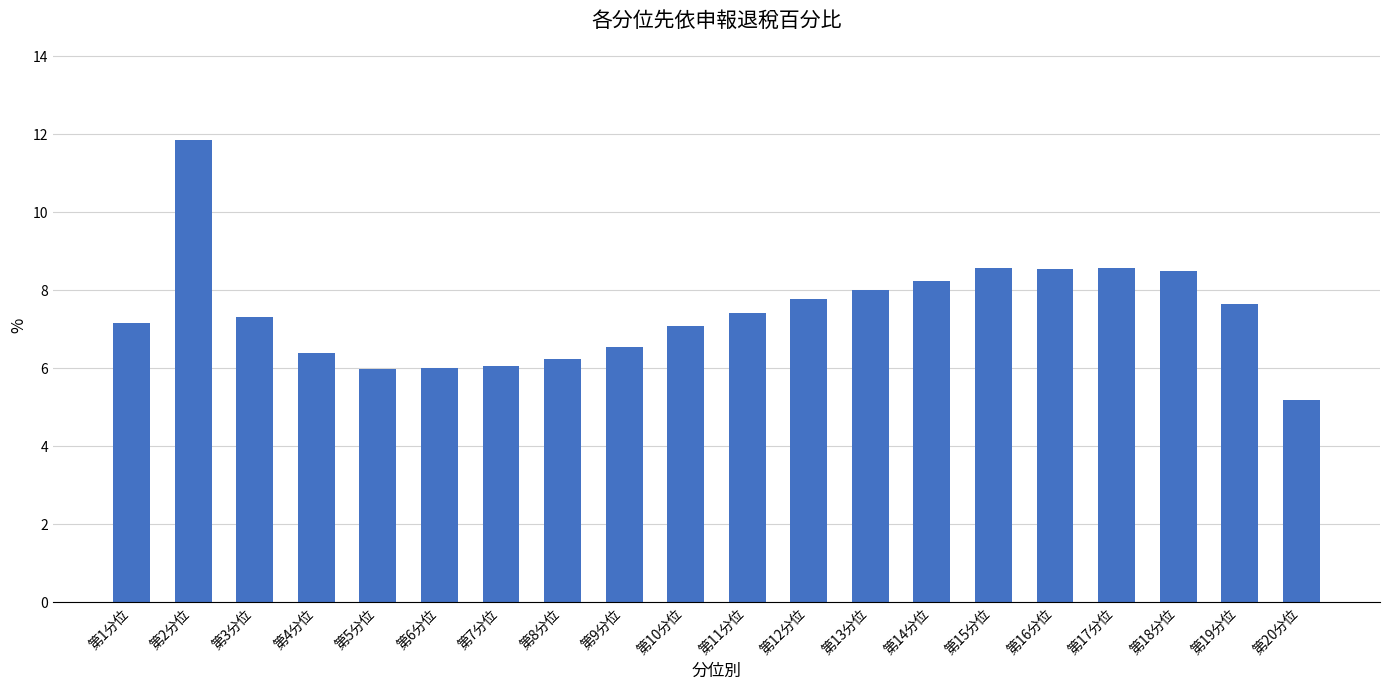

Approximately how many times larger is the value at 第8分位 compared to 第14分位?

0.8